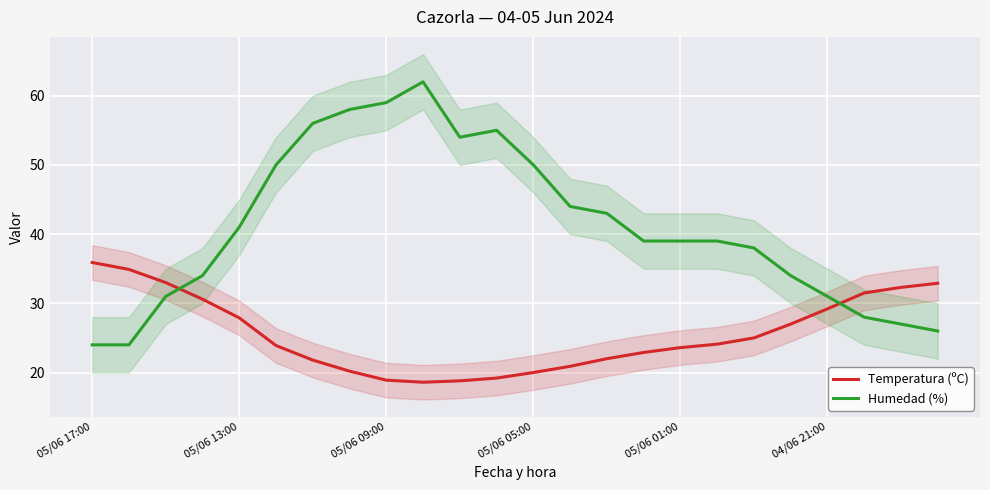

Rank the series by their average value, from highest to lowest.

Humedad (%), Temperatura (ºC)